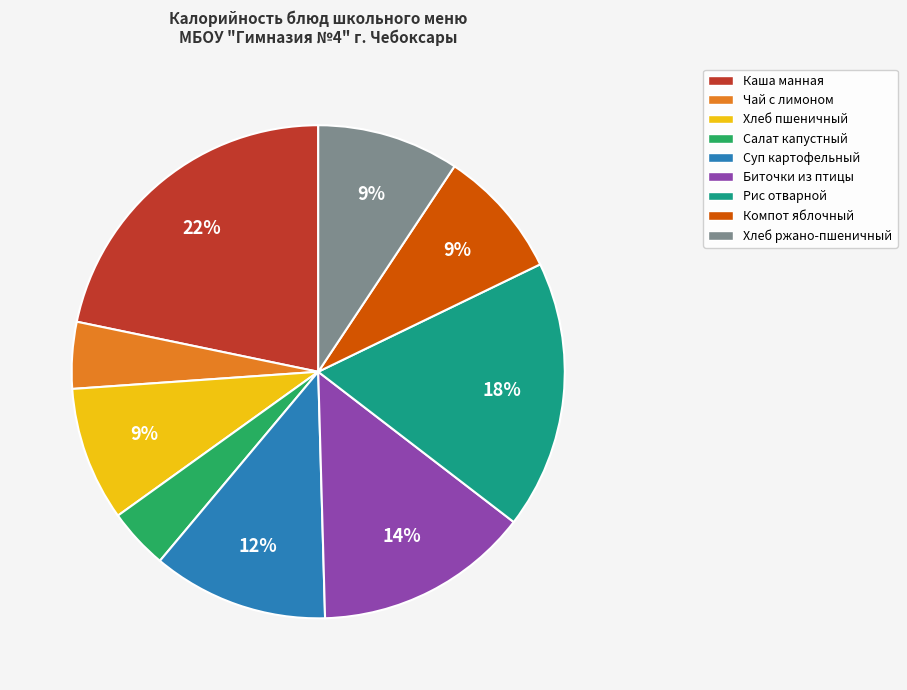

How many segments does this pie chart have?

9